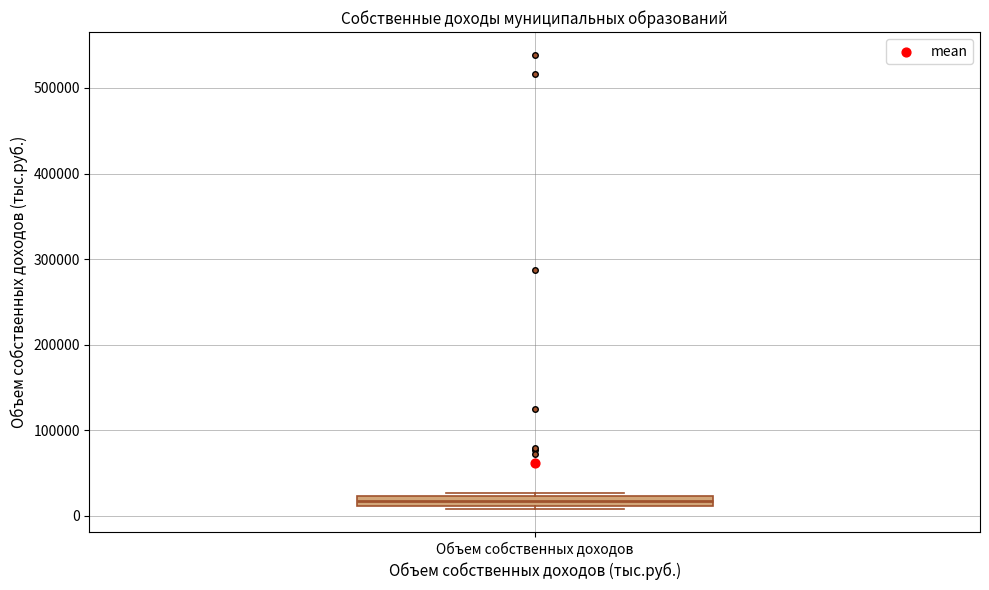

Where is the lower edge of the box for Объем собственных доходов on the y-axis? The values are not printed on the chart, so give them approximately, as read against the axis.

10000